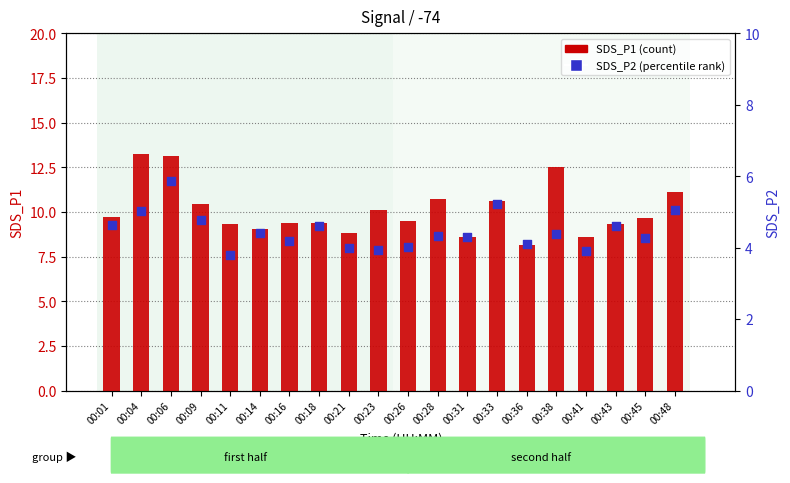

What is the total value across all series at 00:23?

14.0